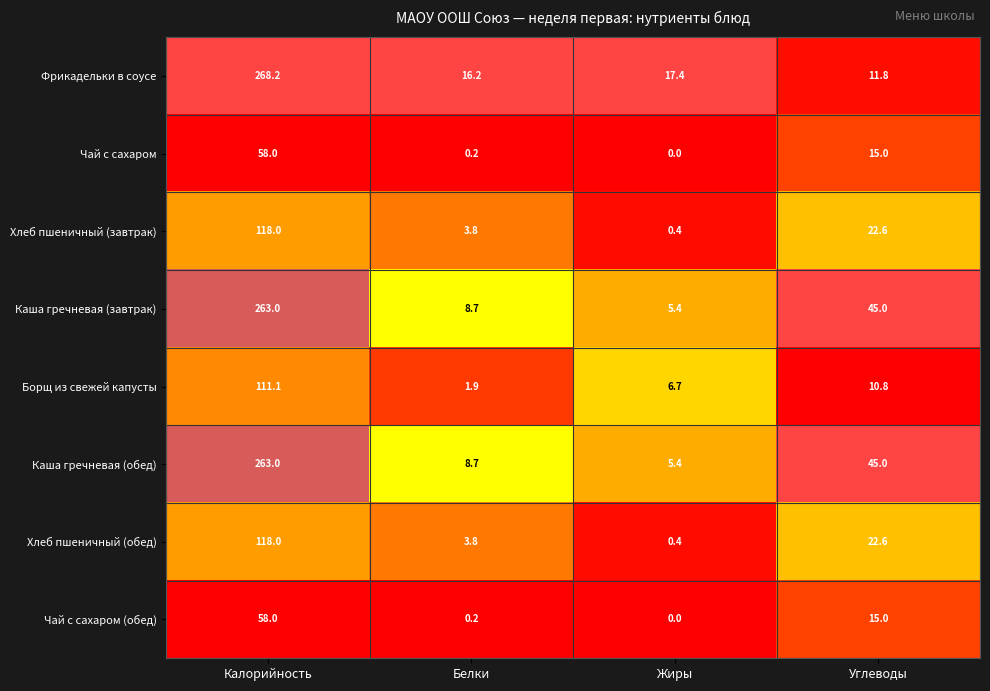

Is it true that Борщ из свежей капусты equals 177.0 at Калорийность?

False